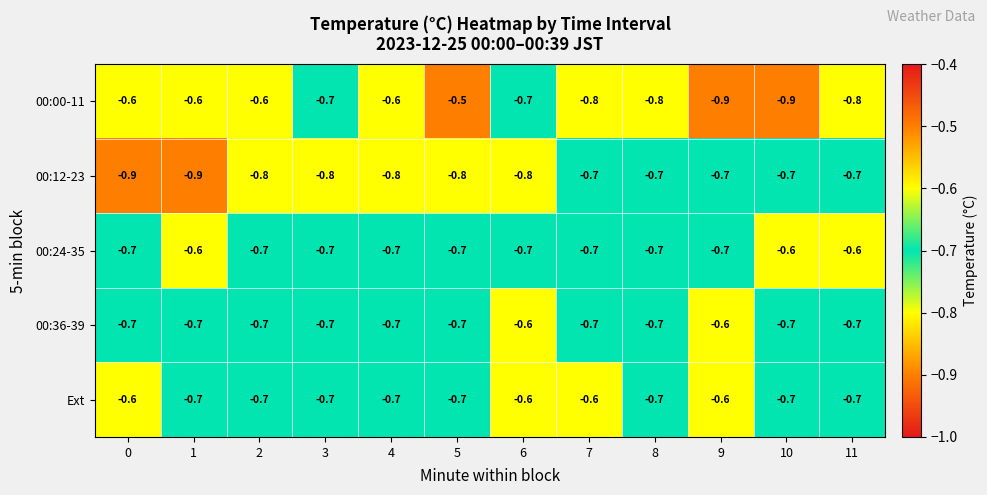

The value of 00:24-35 at 2 is -0.7. True or false?

True